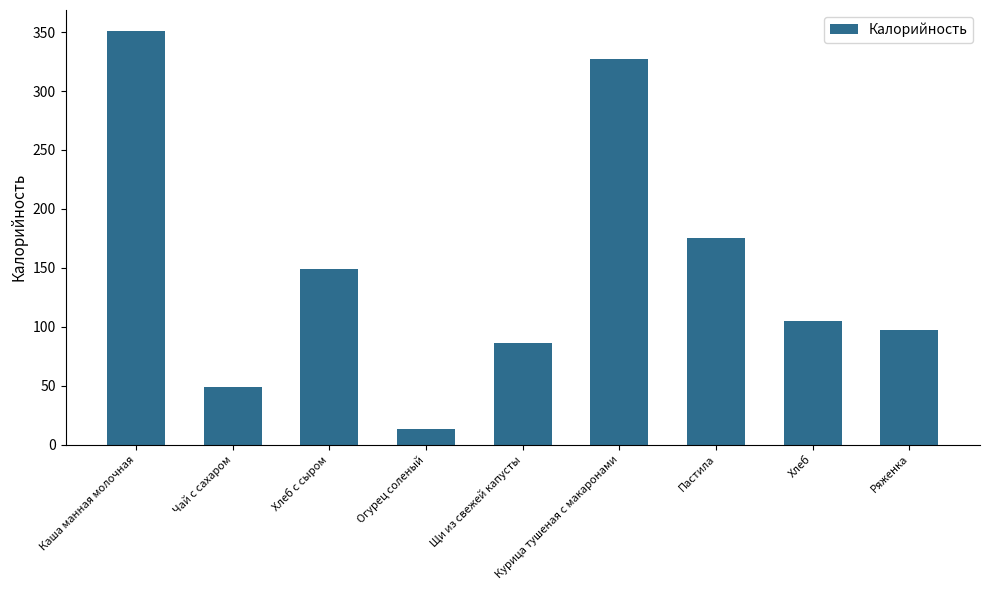

Are the bars horizontal?

No